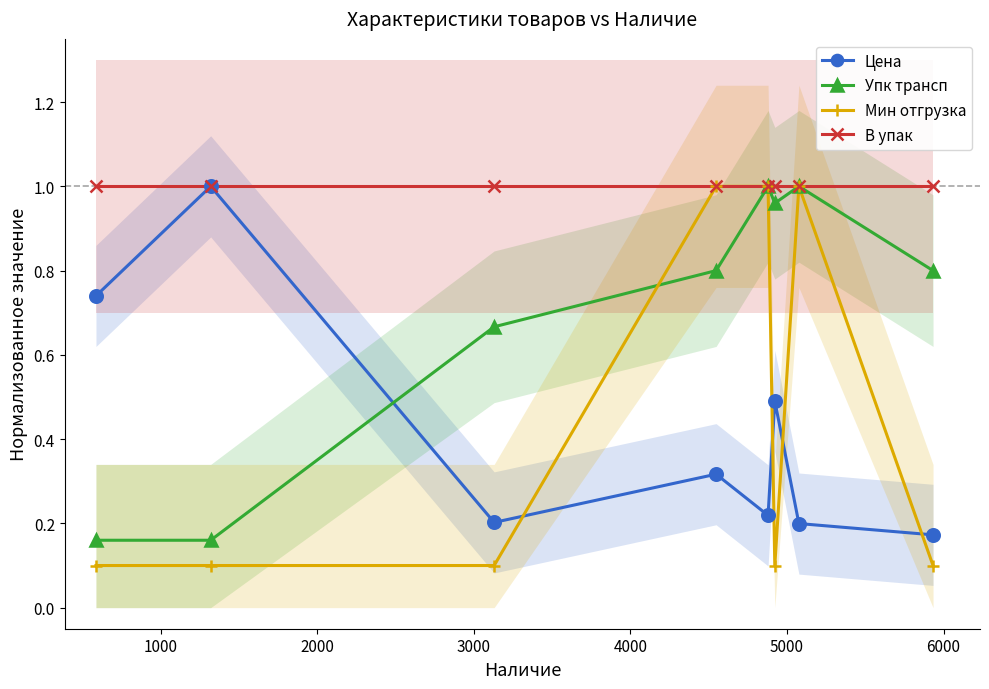

What is the difference between the highest and lowest values at 2000?

0.9